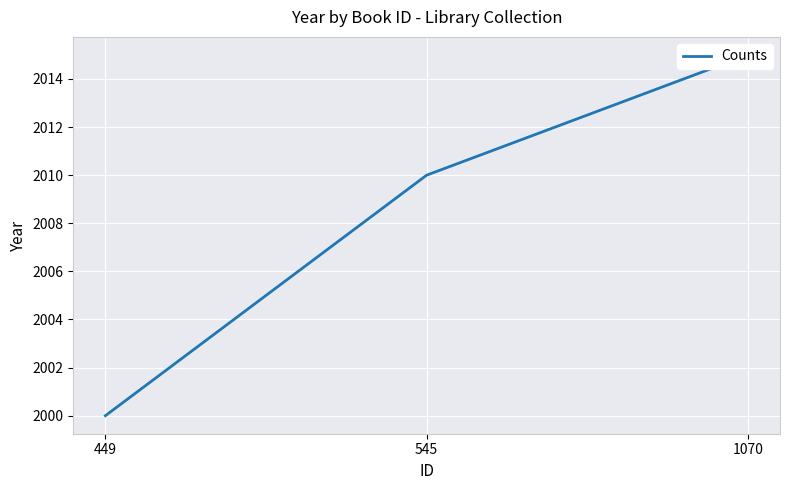

True or false: the data shows 3306 at 449.

False